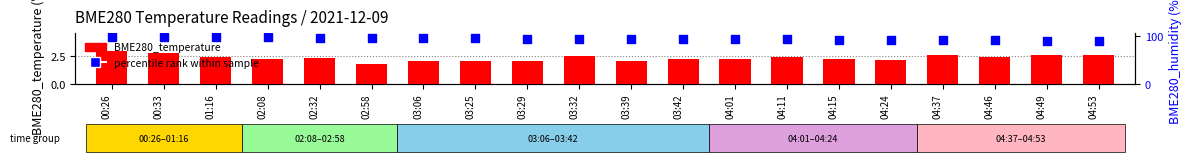

Is the value of percentile rank within the sample at 04:24 greater than the value of BME280_temperature at 03:42?

Yes